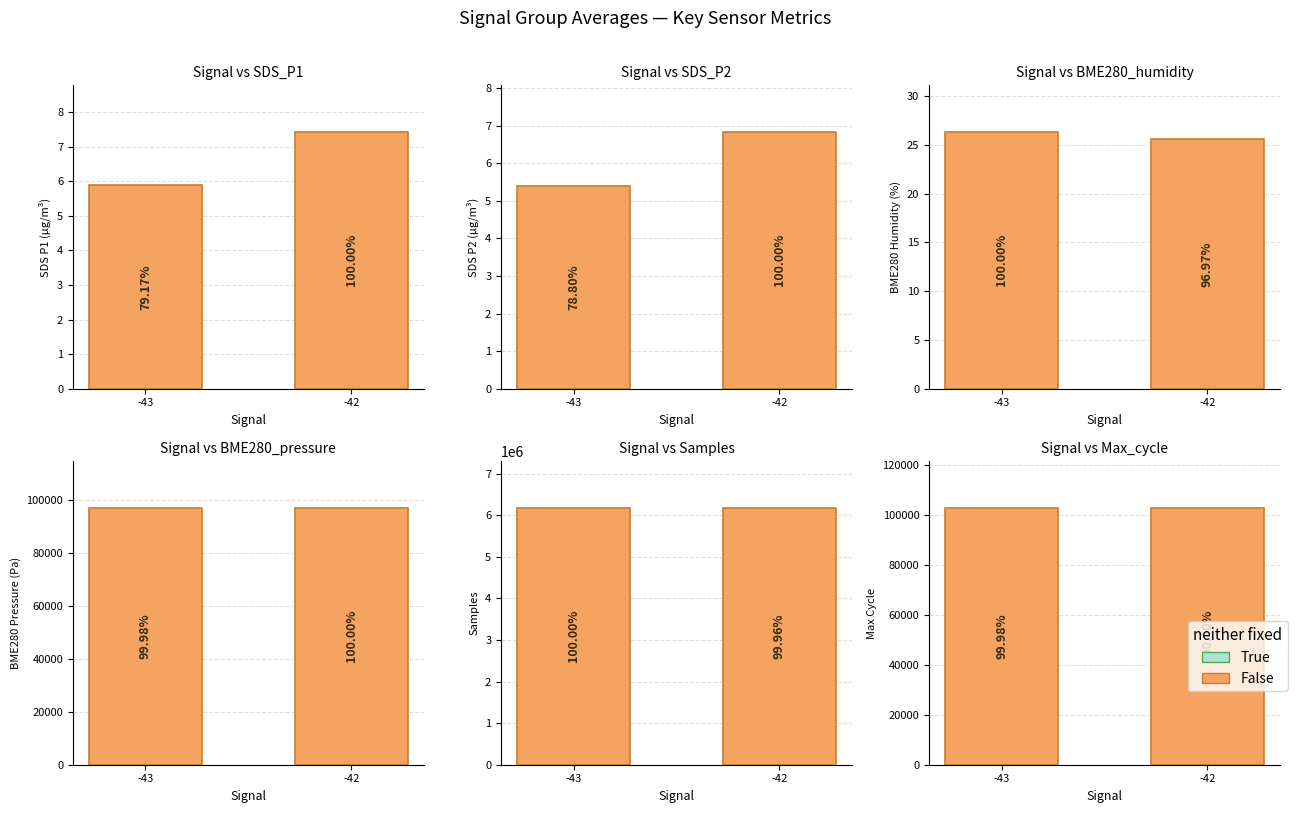

What is the maximum value shown in the chart?

6183200.0